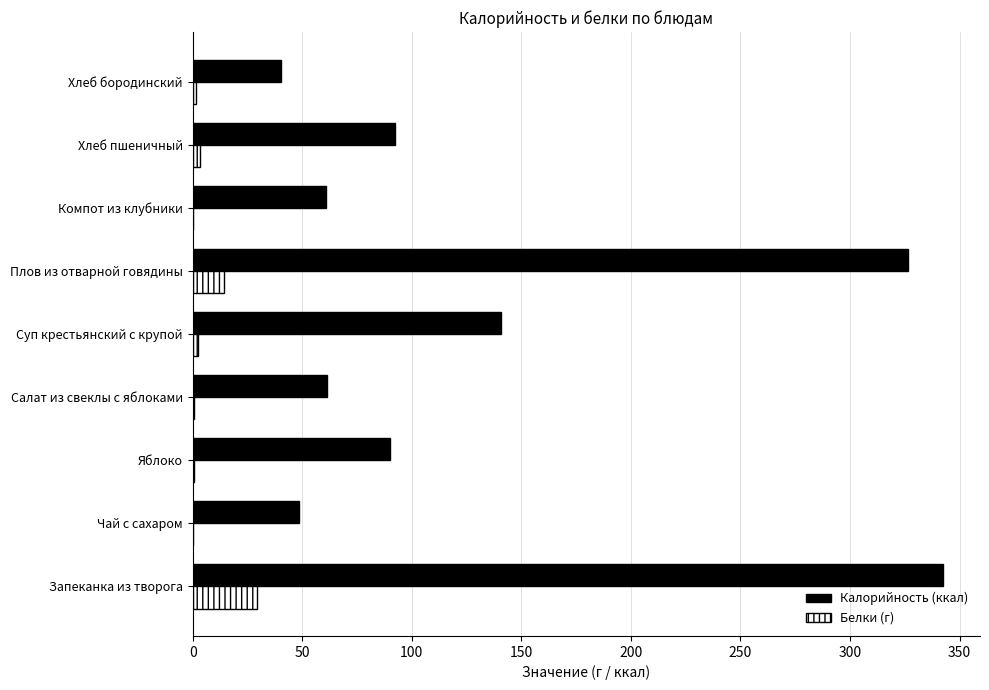

At which category is the sum across all series the highest?

Запеканка из творога